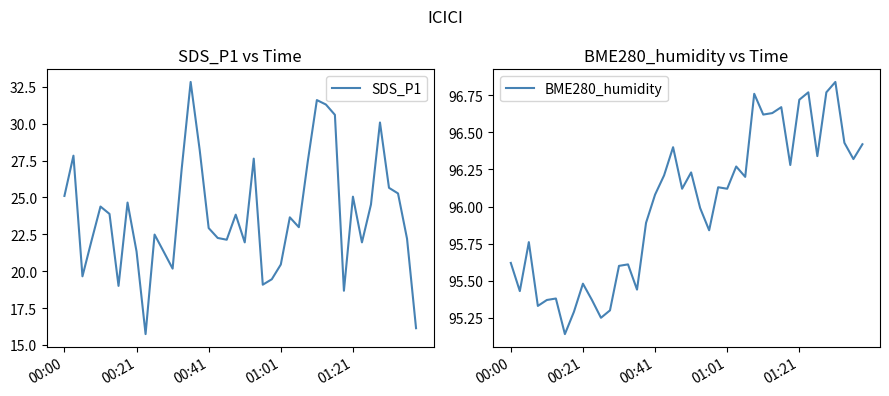

Reading left to right, list all the values displayed in this chart.

SDS_P1: 25.1	27.8	19.6	22.1	24.4	23.9	19.0	24.6	21.3	15.7	22.5	21.3	20.2	26.9	32.8	28.2	22.9	22.2	22.1	23.8	21.9	27.6	19.1	19.4	20.4	23.6	23.0	27.5	31.6	31.3	30.6	18.7	25.1	21.9	24.5	30.1	25.6	25.3	22.2	16.1
BME280_humidity: 95.6	95.4	95.8	95.3	95.4	95.4	95.1	95.3	95.5	95.4	95.2	95.3	95.6	95.6	95.4	95.9	96.1	96.2	96.4	96.1	96.2	96.0	95.8	96.1	96.1	96.3	96.2	96.8	96.6	96.6	96.7	96.3	96.7	96.8	96.3	96.8	96.8	96.4	96.3	96.4